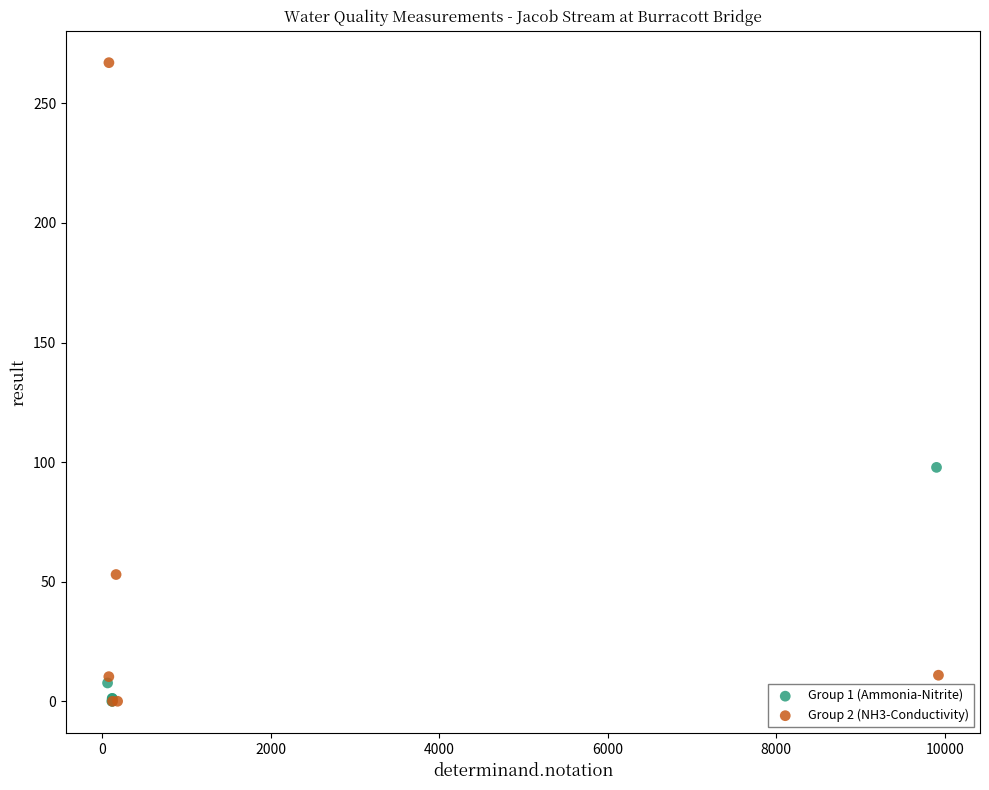

What are all the series names shown in the legend?

Group 1 (Ammonia-Nitrite), Group 2 (NH3-Conductivity)